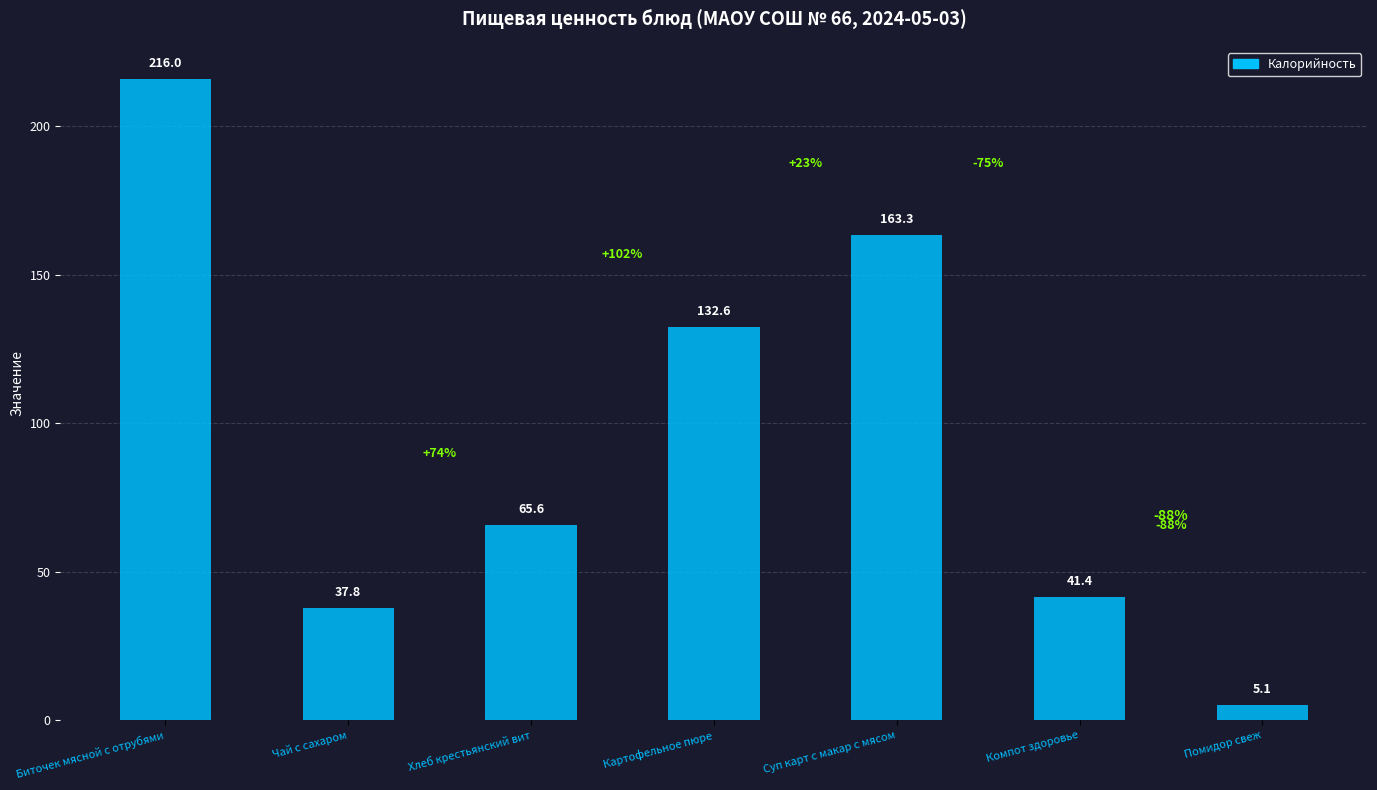

Rank the categories by value from highest to lowest.

Биточек мясной с отрубями, Суп карт с макар с мясом, Картофельное пюре, Хлеб крестьянский вит, Компот здоровье, Чай с сахаром, Помидор свеж